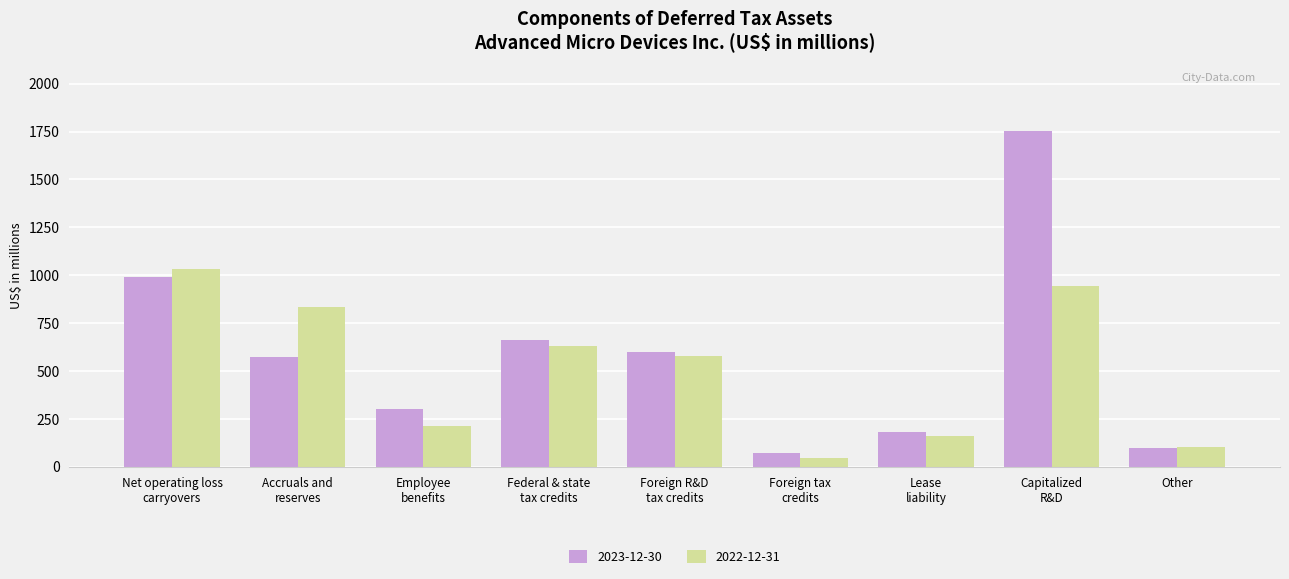

Reading left to right, extract all data points from this chart.

2023-12-30: 992	574	302	660	597	71	181	1753	96
2022-12-31: 1031	835	214	631	578	46	161	943	104